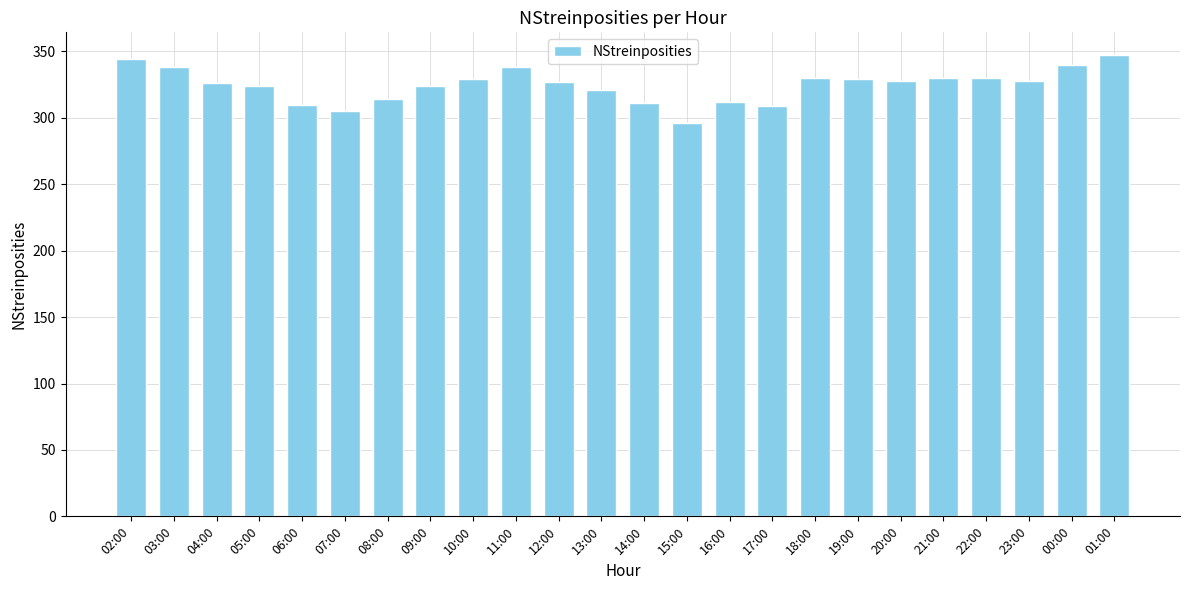

True or false: the data shows 116 at 16:00.

False